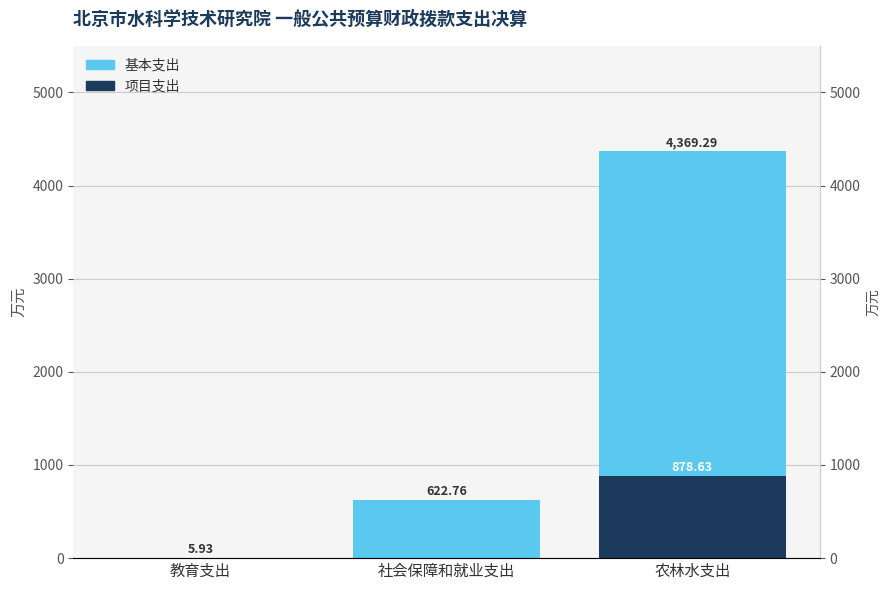

At which category does the chart reach its minimum across all series?

教育支出